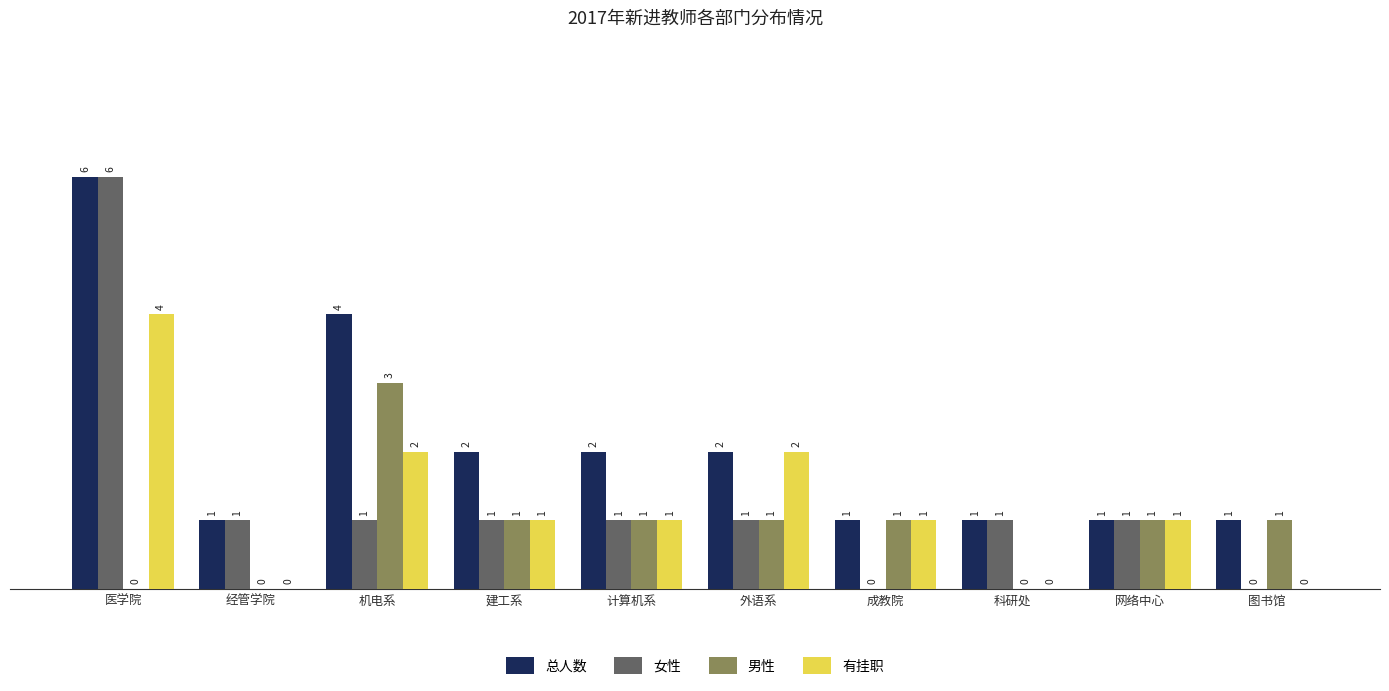

How many series are shown in this chart?

4